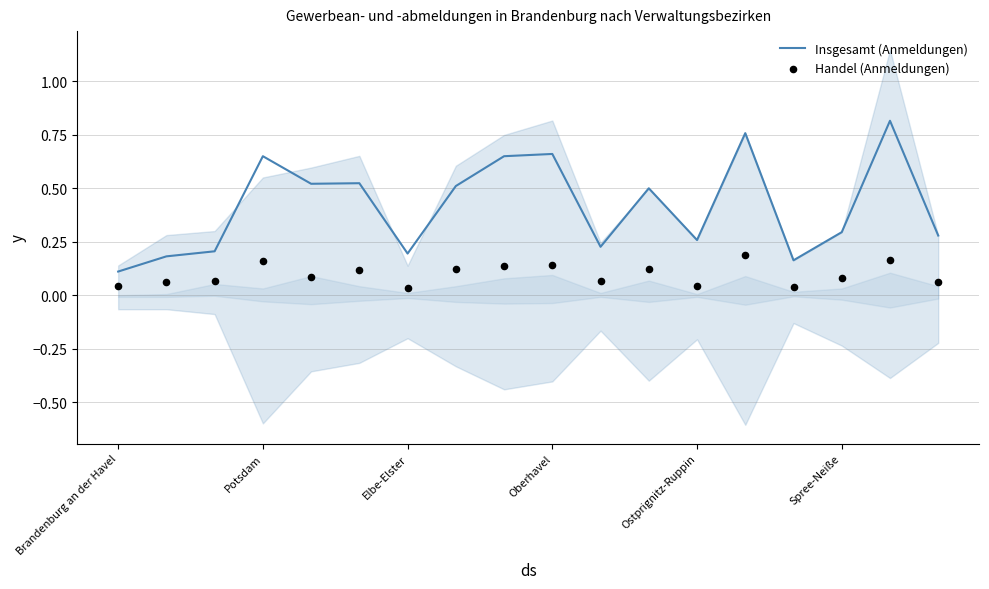

True or false: Insgesamt (Anmeldungen) has a value of 0.1 at Brandenburg an der Havel.

True